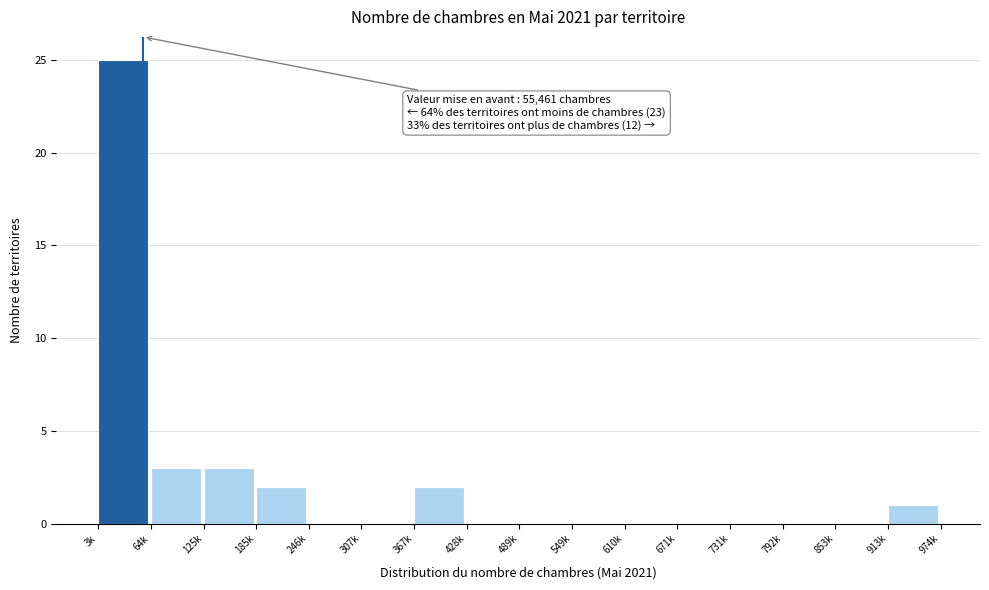

Reading left to right, transcribe all the data shown in this chart.

3k=25	64k=3	125k=3	185k=2	246k=0	307k=0	367k=2	428k=0	489k=0	549k=0	610k=0	671k=0	731k=0	792k=0	853k=0	913k=1